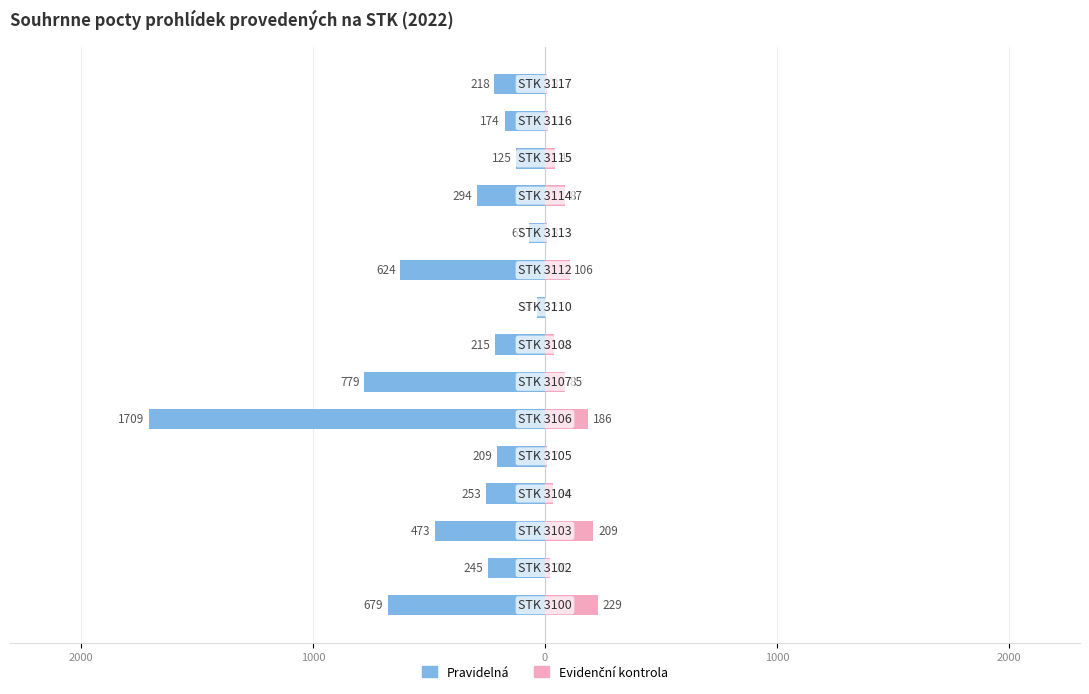

What is the sum of all Pravidelná values?

-6097